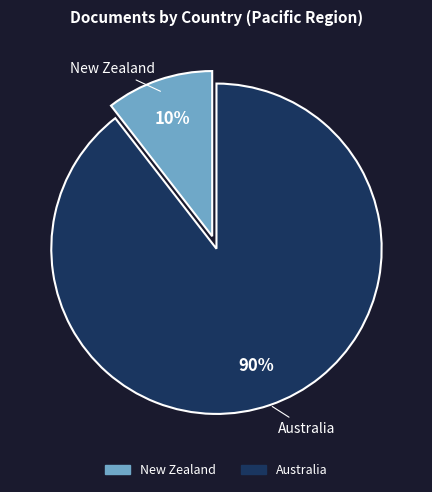

Is it true that New Zealand is 10% of the pie?

True